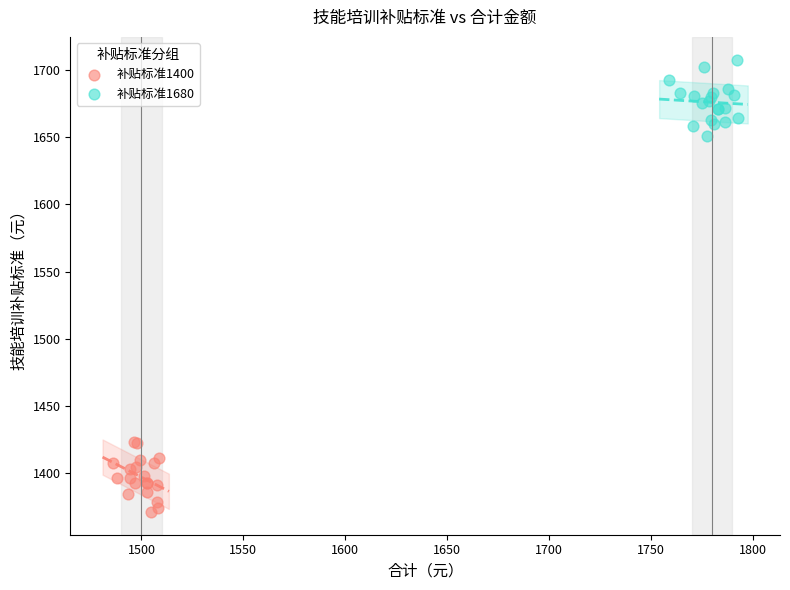

What are all the series names shown in the legend?

补贴标准1400, 补贴标准1680